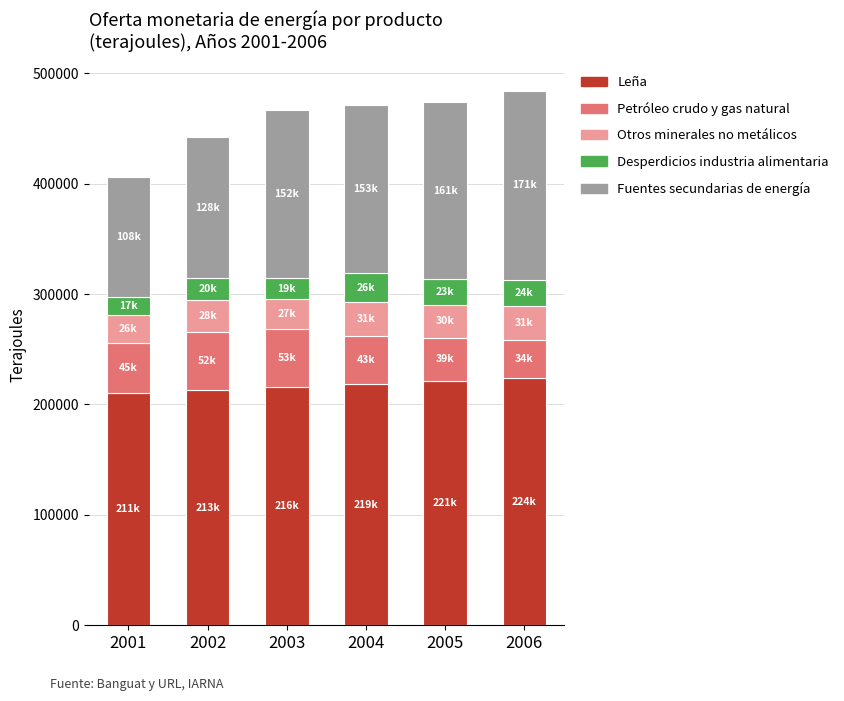

What is the total value across all series at 2003?

466630.8